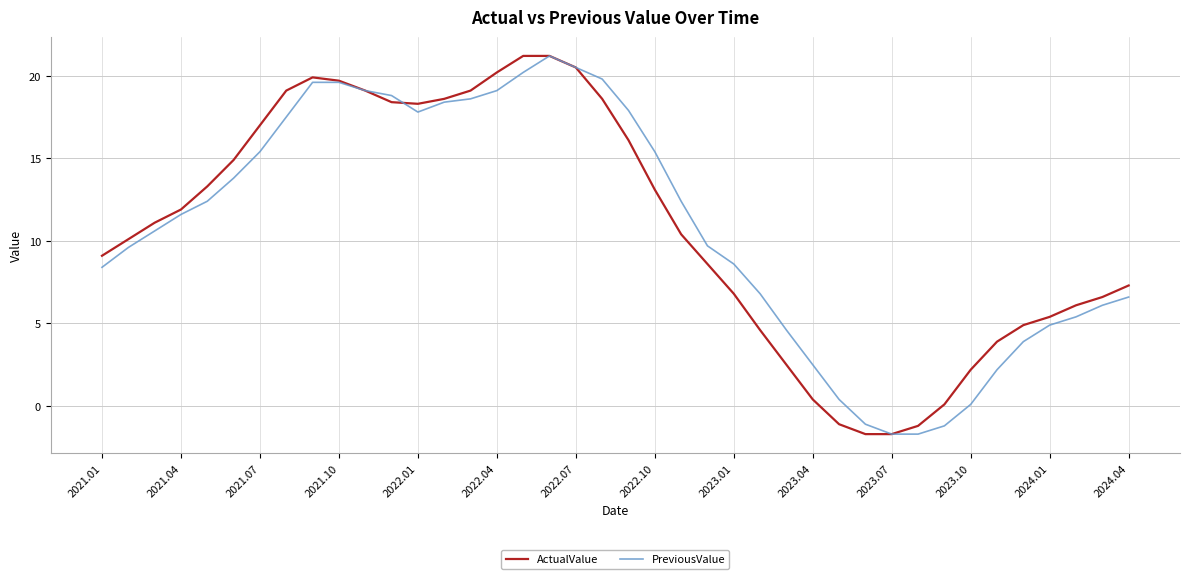

What is the minimum value shown in the chart?

-1.7